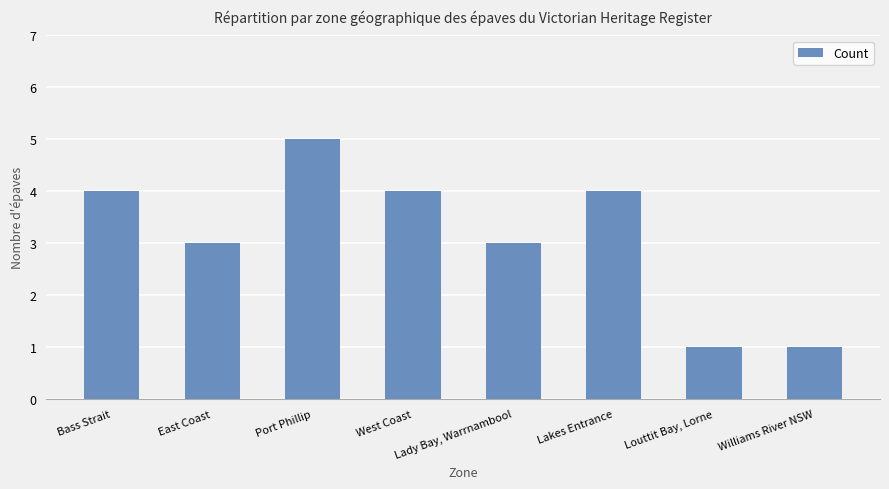

How many values are below 4?

4